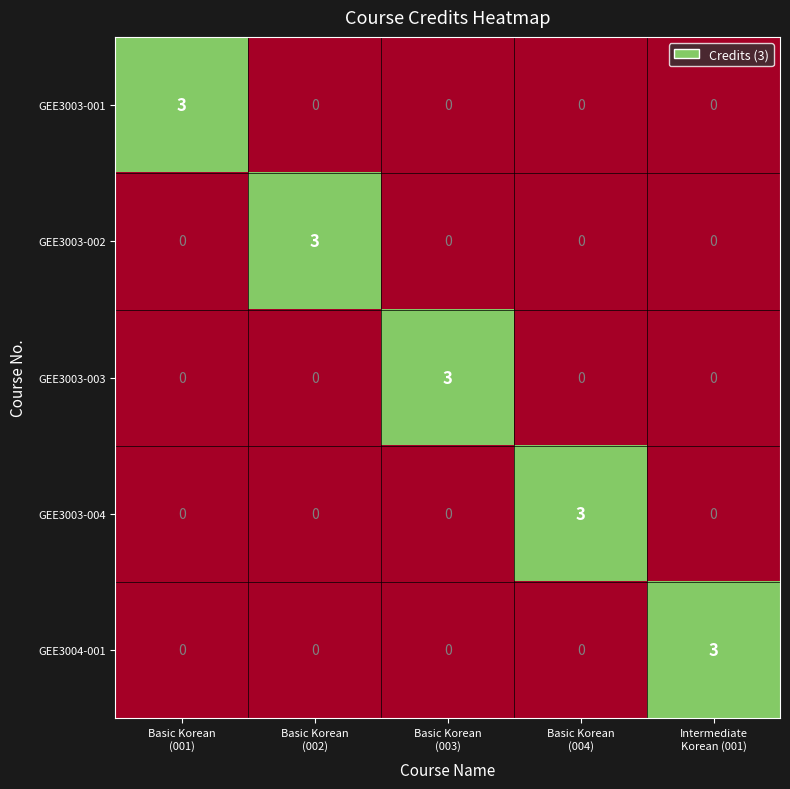

Reading left to right, what are all the values shown in this chart?

GEE3003-001: 3	0	0	0	0
GEE3003-002: 0	3	0	0	0
GEE3003-003: 0	0	3	0	0
GEE3003-004: 0	0	0	3	0
GEE3004-001: 0	0	0	0	3